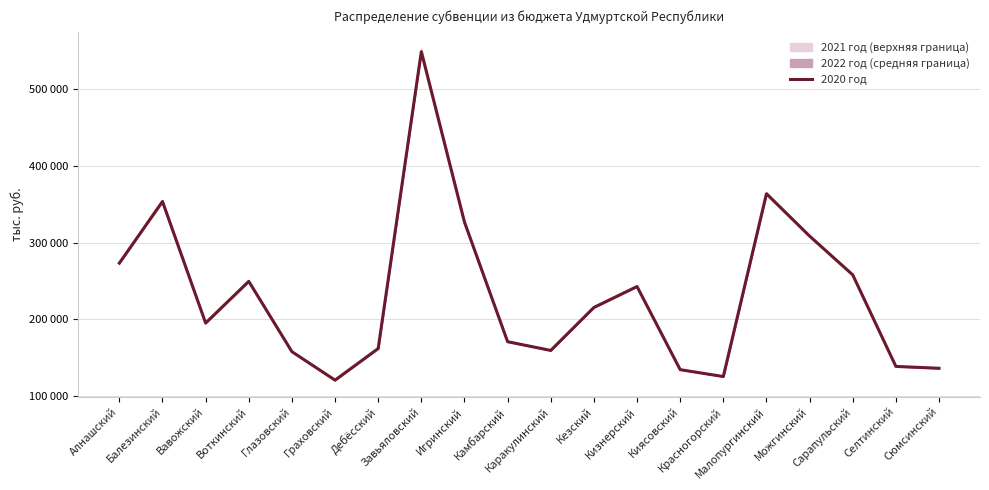

What is the label of the 17th point from the right?

Воткинский